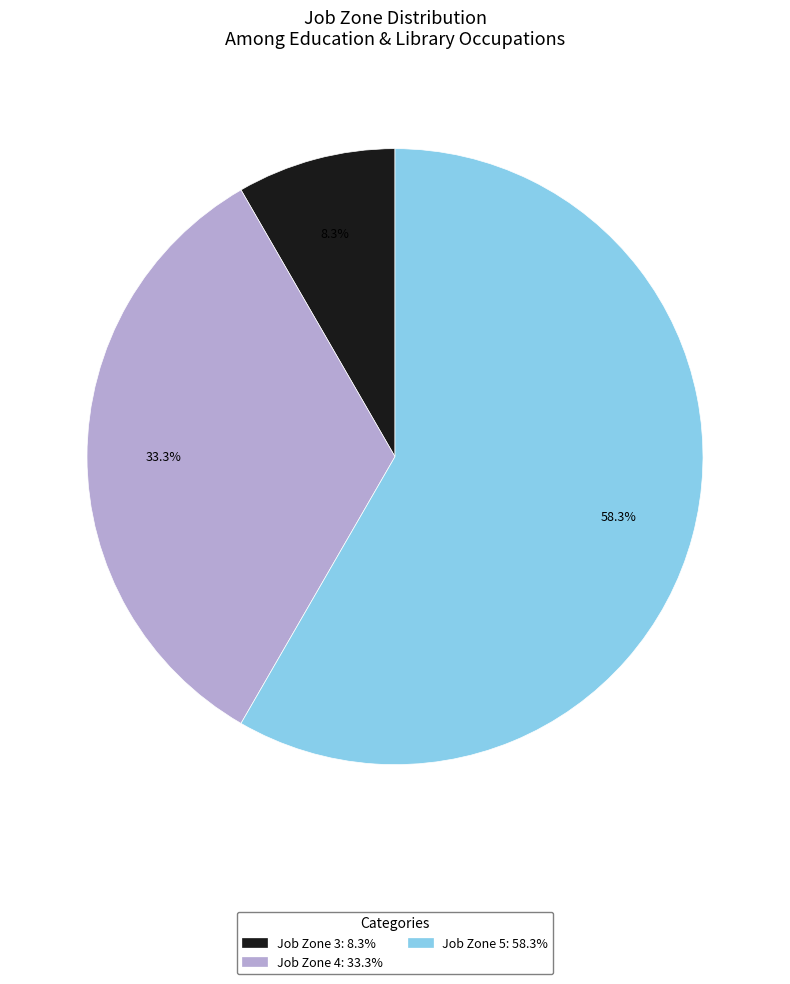

Is there a majority slice in this chart?

Yes